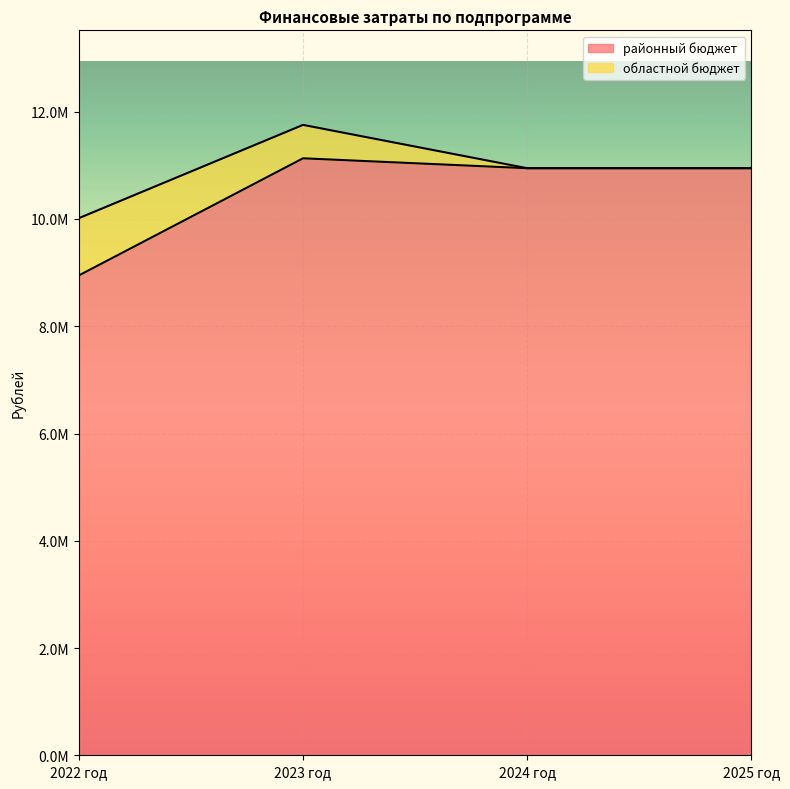

What are all the series names shown in the legend?

районный бюджет, областной бюджет